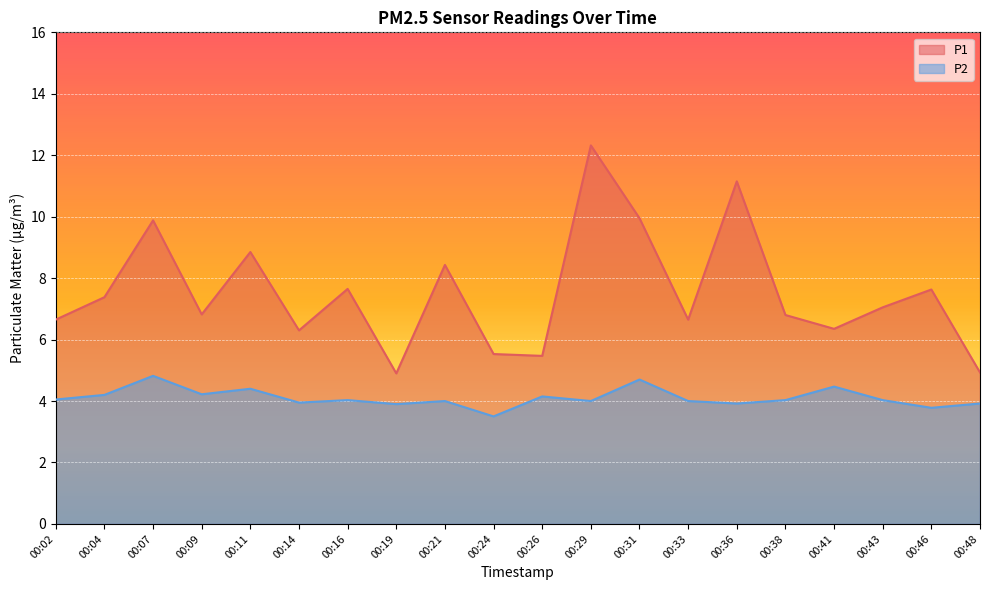

How many data points does each series have?

20